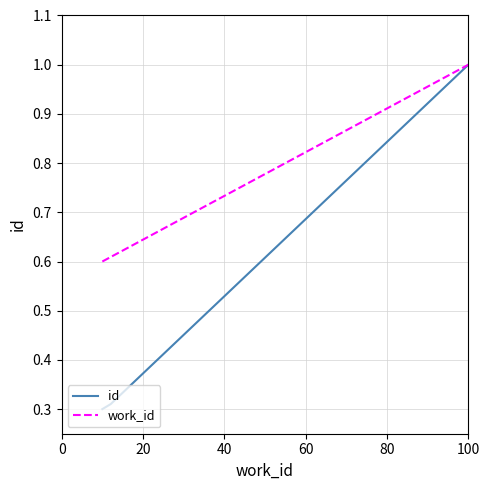

Does the chart have visible grid lines?

Yes